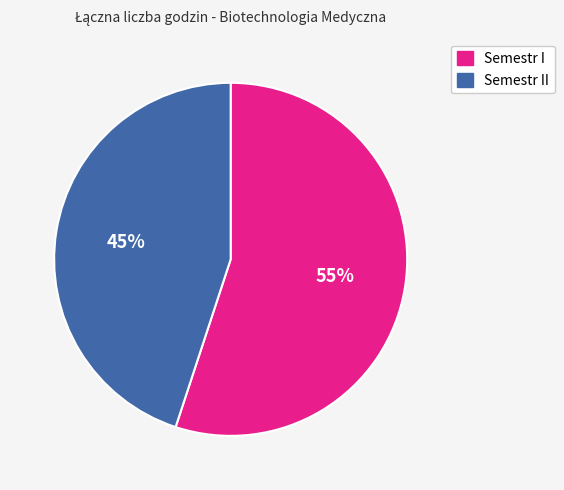

Does any single category account for the majority?

Yes